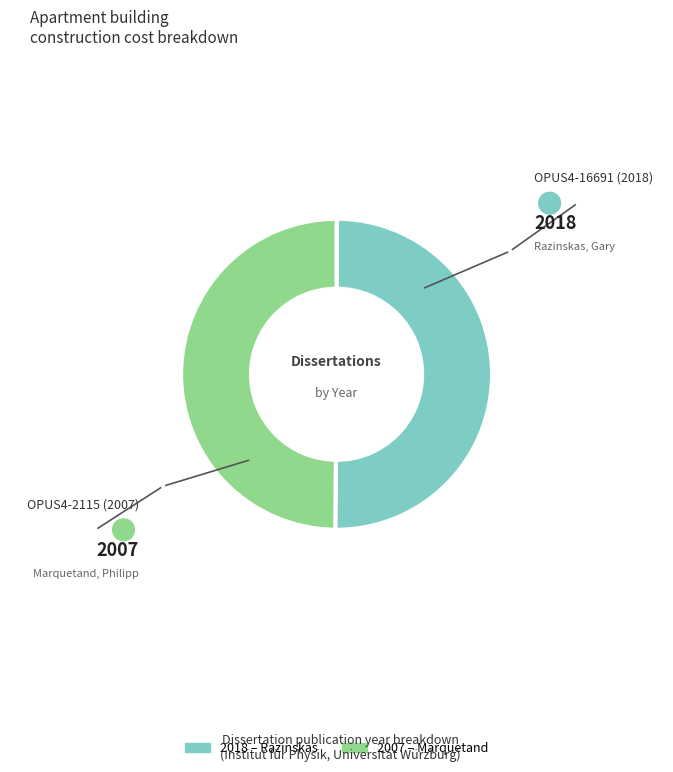

Rank the categories by value from lowest to highest.

OPUS4-2115 (2007), OPUS4-16691 (2018)